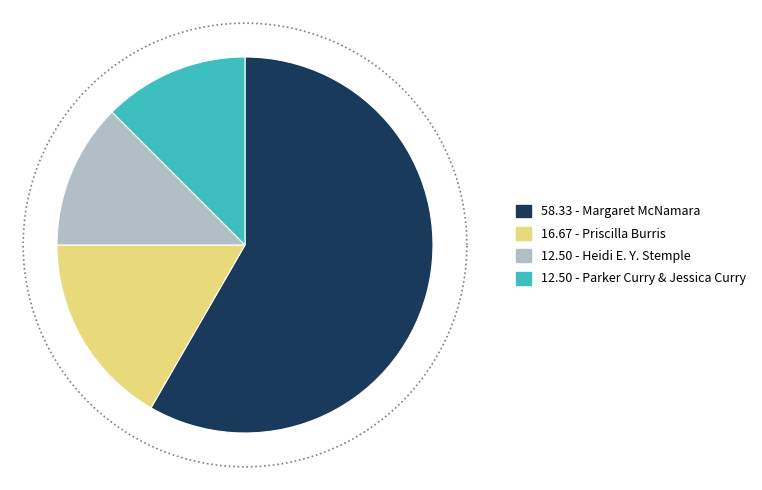

Does any single category account for the majority?

Yes